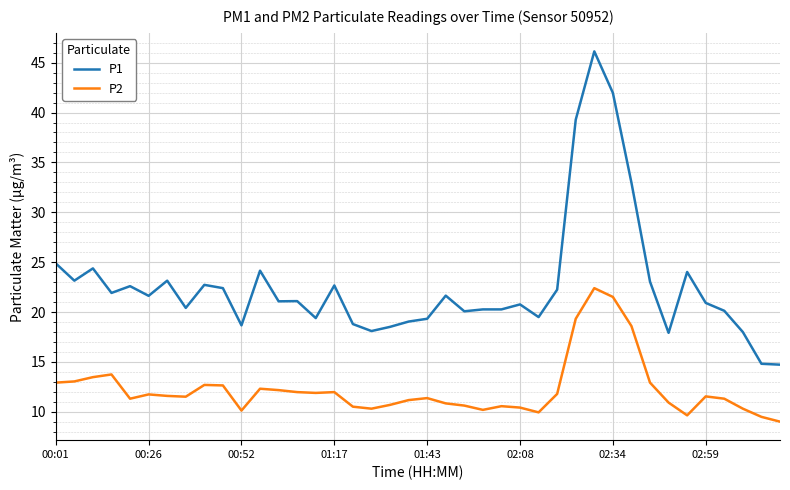

What is the minimum value for P1?

14.7